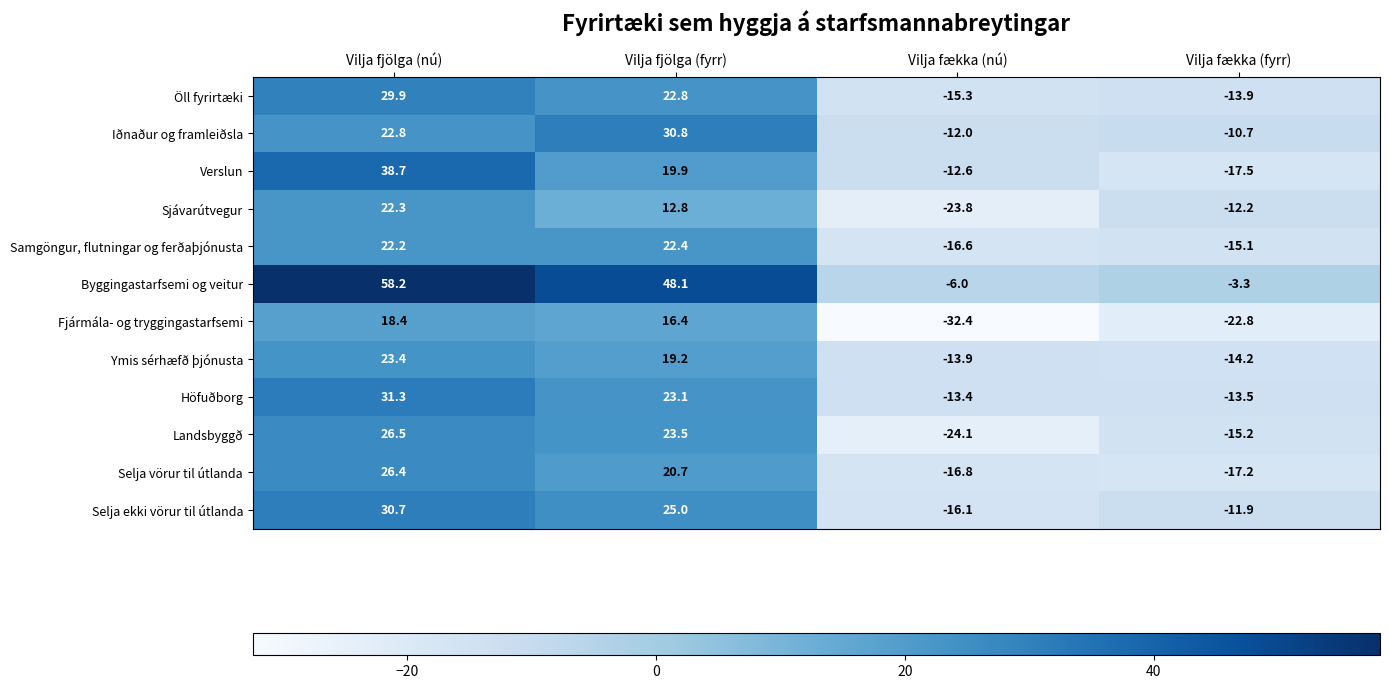

What is the difference between the second highest and minimum values in the Verslun series?

37.4